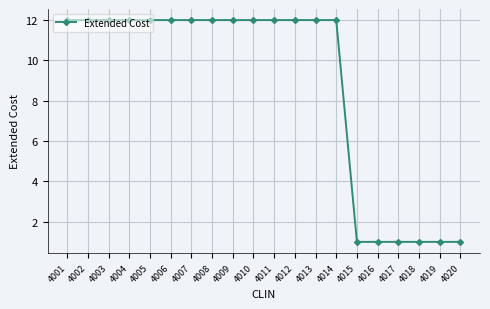

Between 4020 and 4005, which is larger?

4005